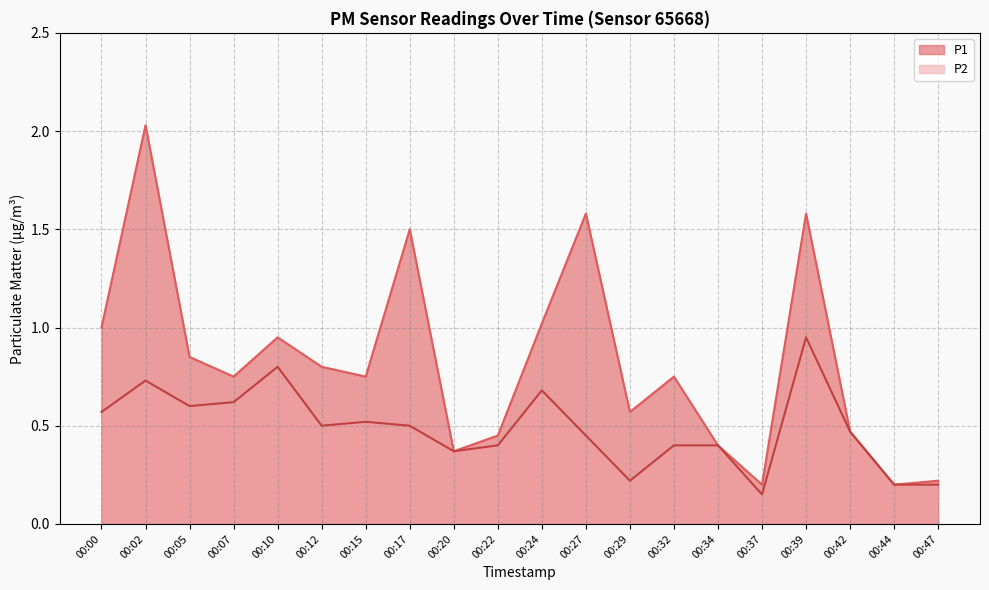

How many interior local valleys does the P2 series have?

5